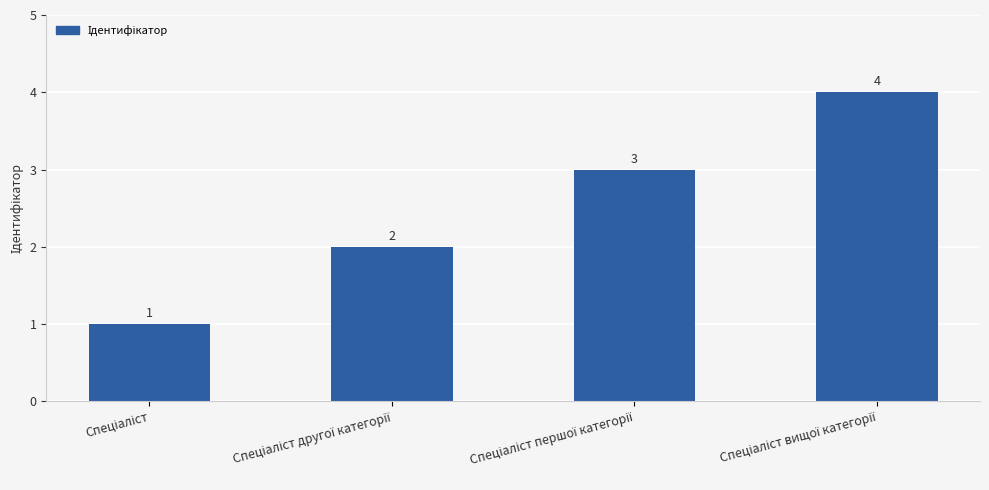

What is the sum of all values?

10